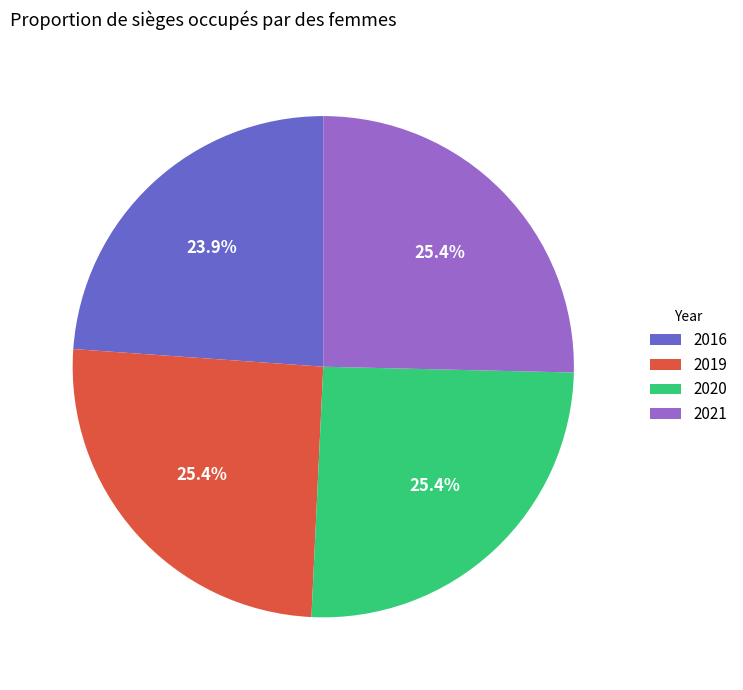

To the nearest percent, what percentage of the pie is 2021?

25%